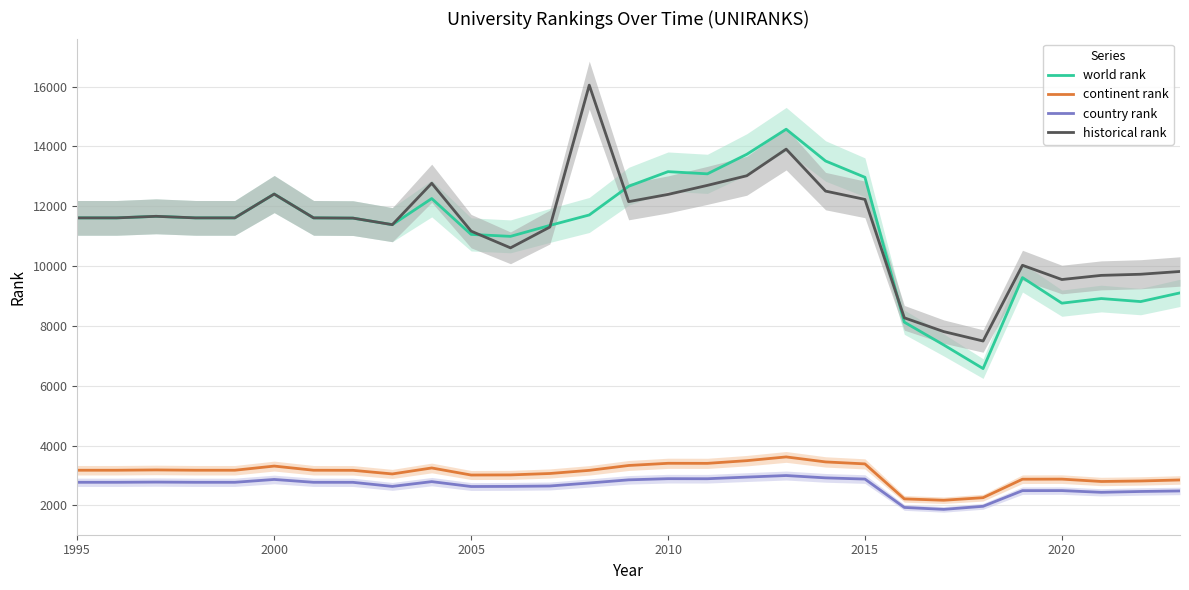

What is the highest value of the historical rank series?

16049.5